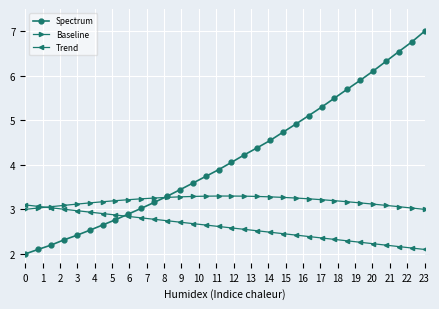

Which series has the widest spread of values?

Spectrum